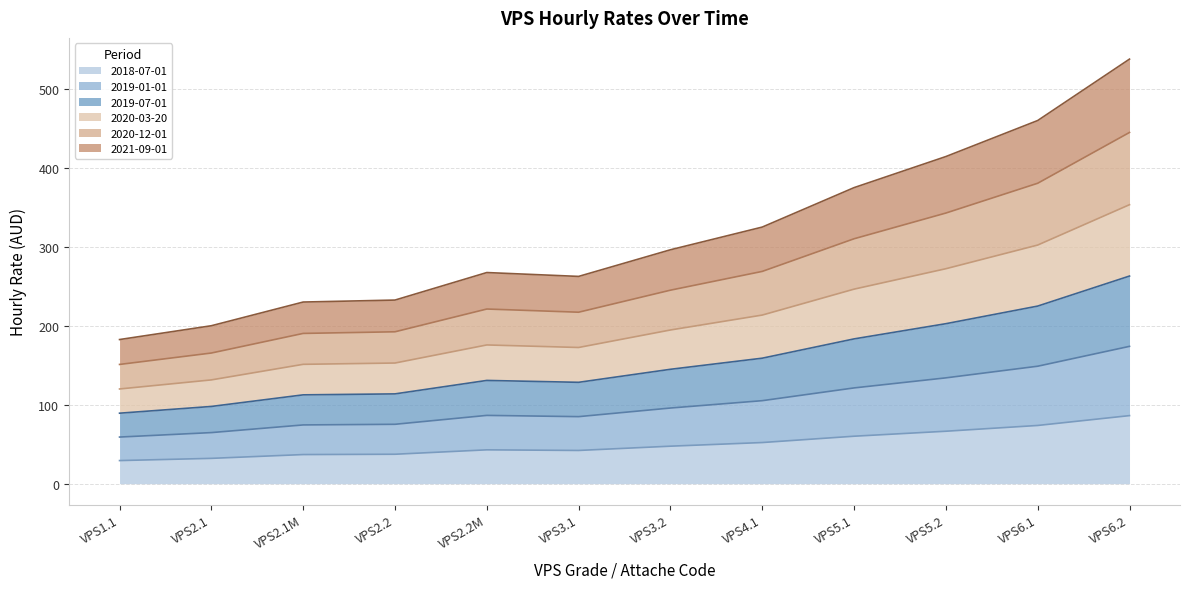

At which label does 2020-12-01 reach its minimum?

VPS1.1